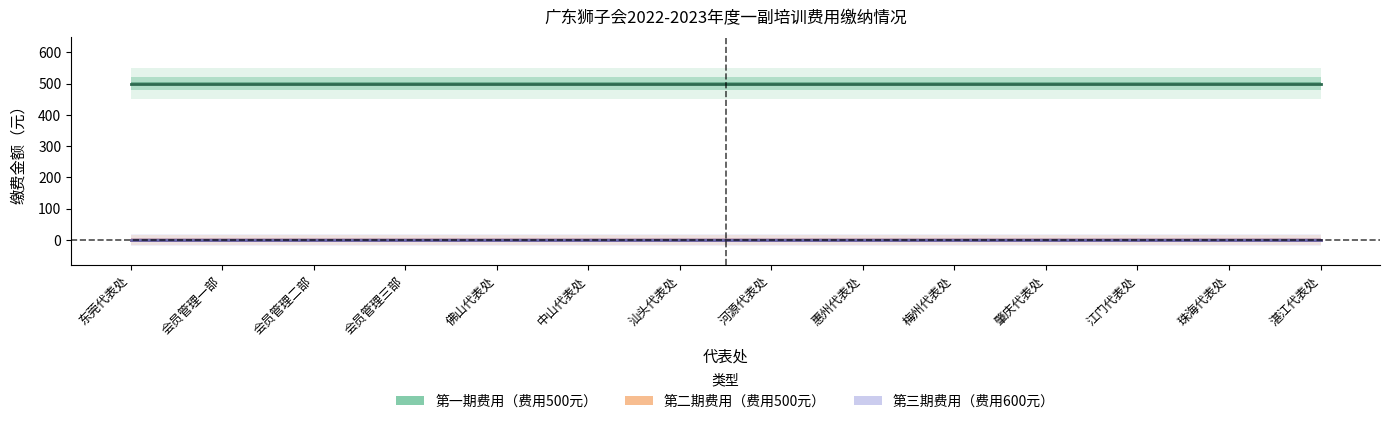

Does the chart have visible grid lines?

No